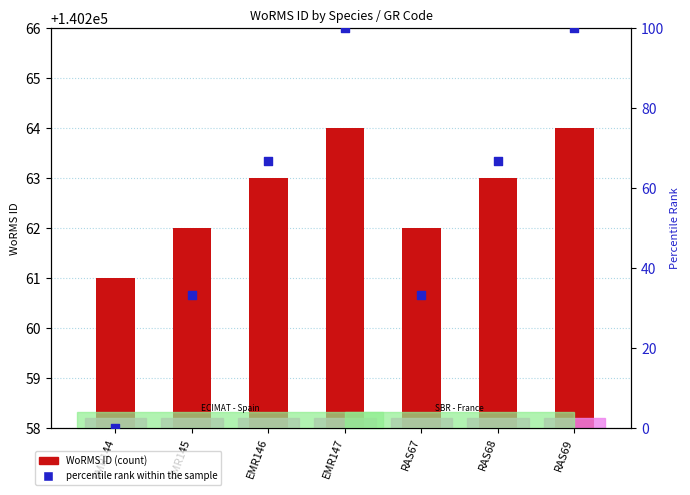

What is the total value across all series at RAS68?

140329.7